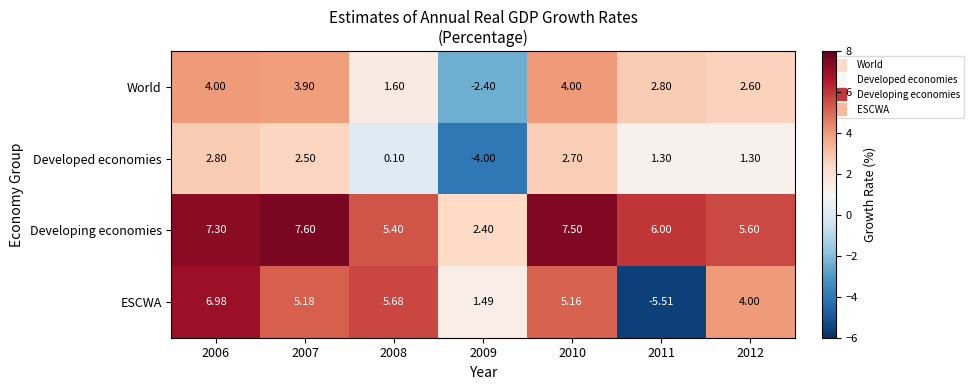

Which series changed the most between 2011 and 2012?

ESCWA